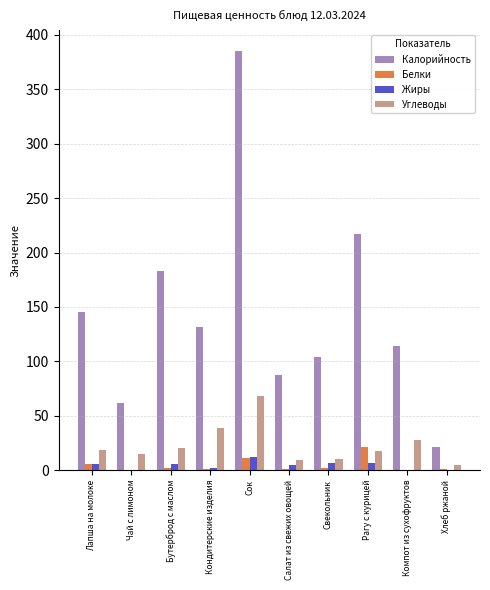

At which category is the sum across all series the highest?

Сок